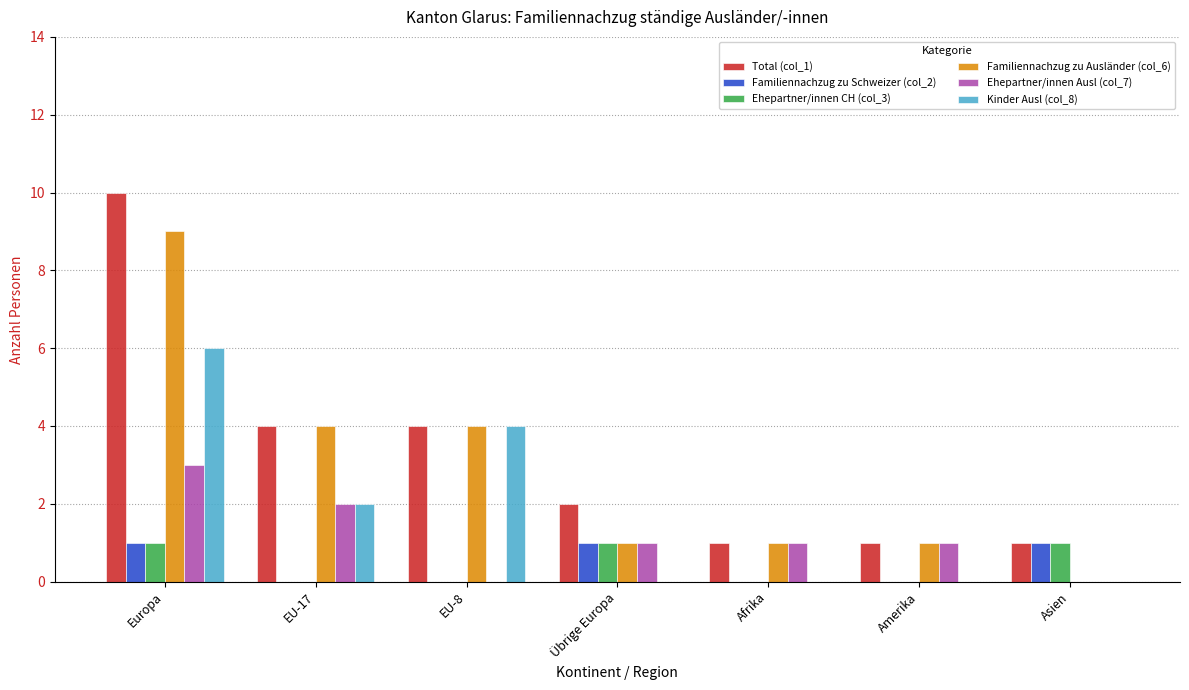

Between Europa and EU-17, which series saw the biggest shift?

Total (col_1)